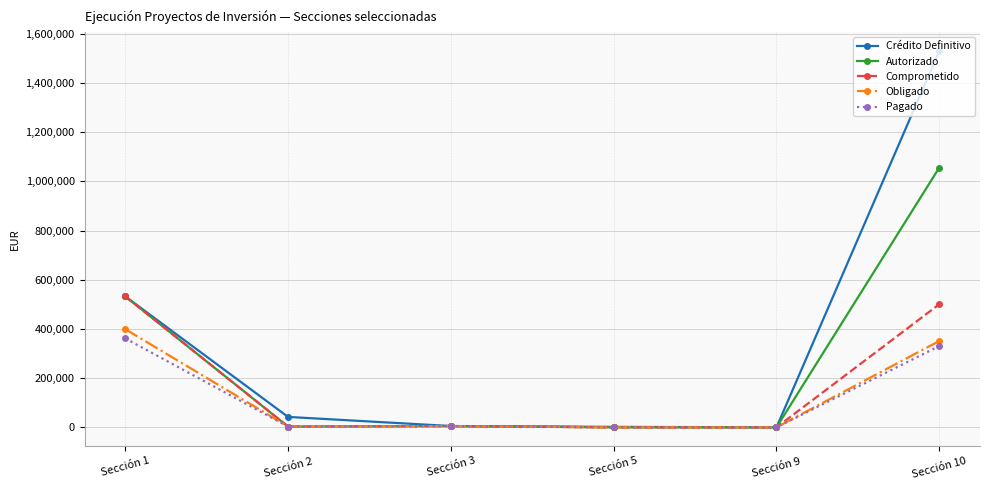

Where does the Comprometido series first go above 5314?

Sección 1